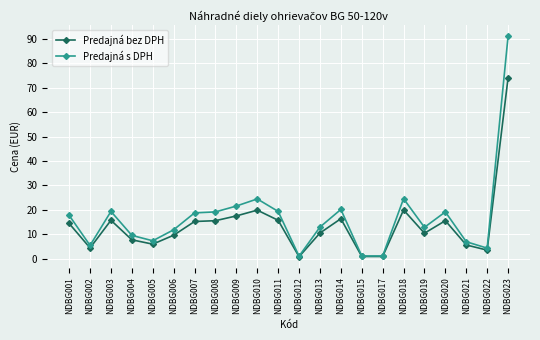

What is the spread (max minus min) of values at NDBG013?

2.4